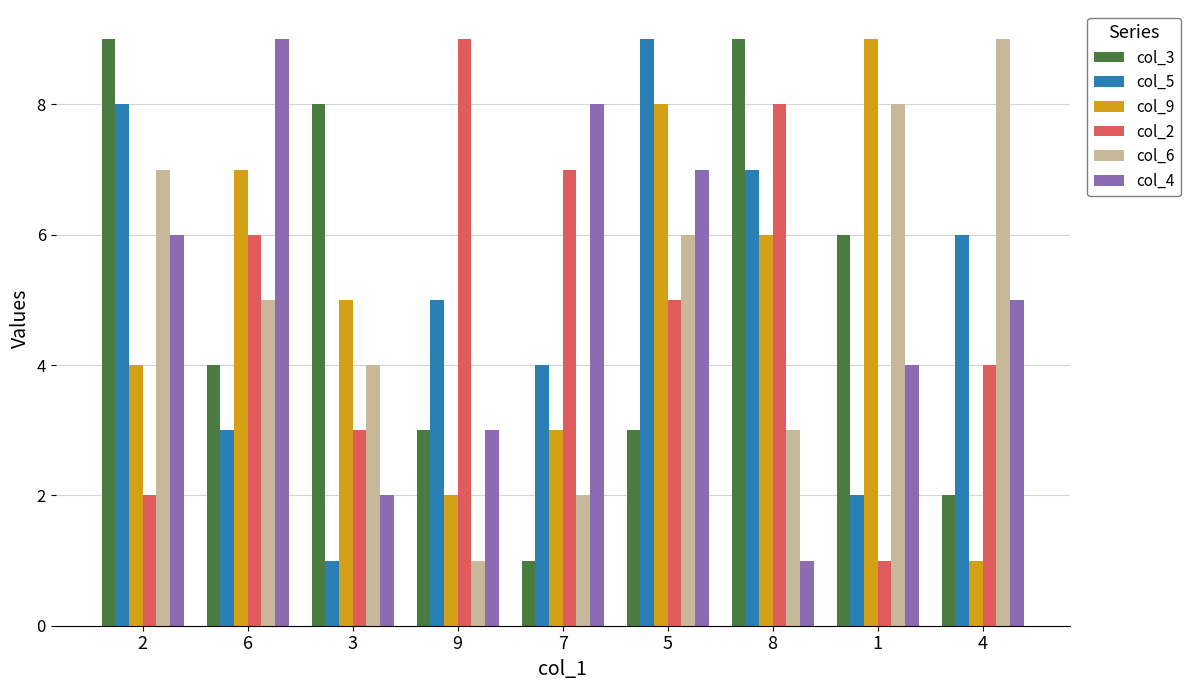

The value of col_6 at 5 is 9. True or false?

False